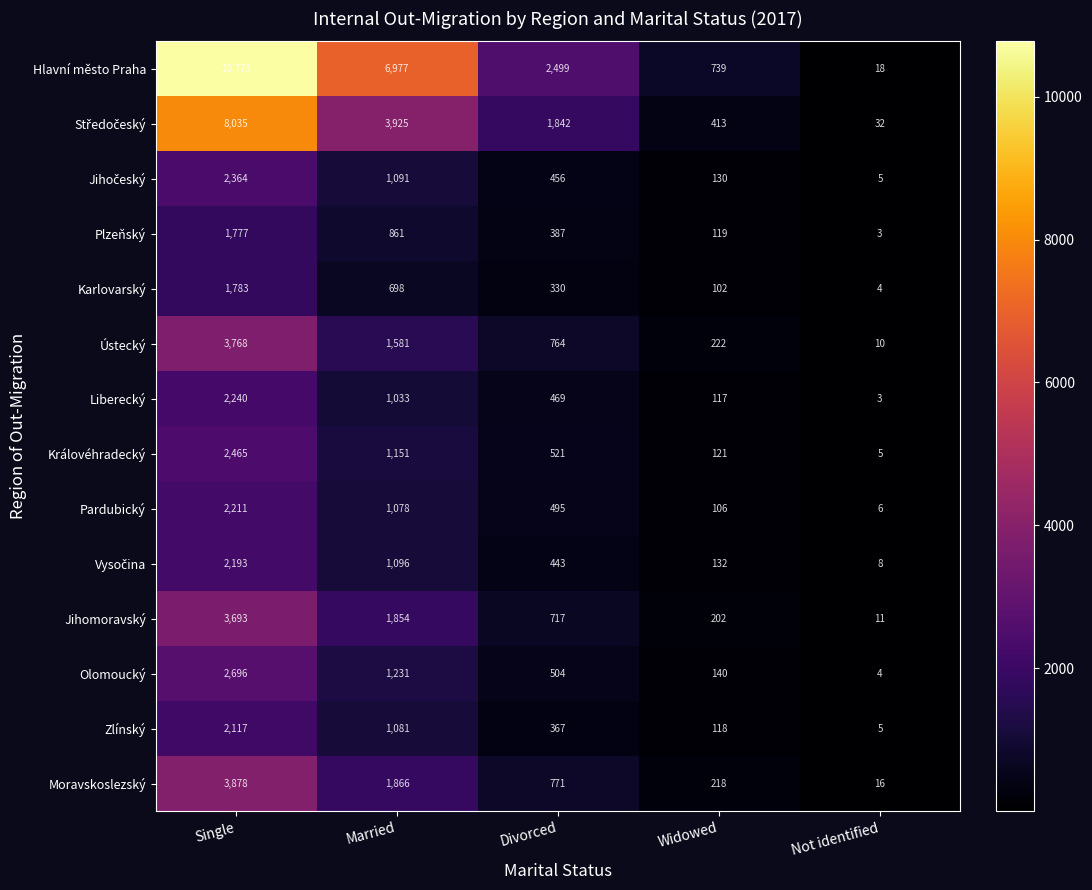

At how many categories does at least one series exceed 1324?

3